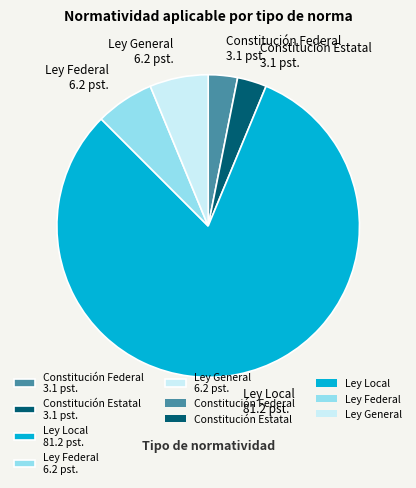

What is the largest slice in the pie chart?

Ley Local 81.2 pst.